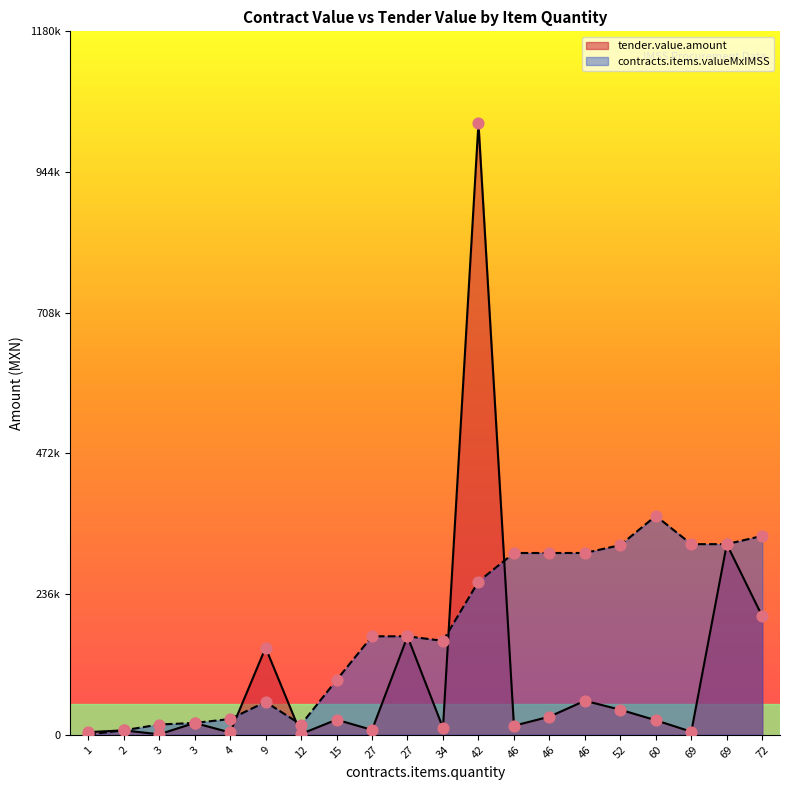

What are all the series names shown in the legend?

tender.value.amount, contracts.items.valueMxIMSS